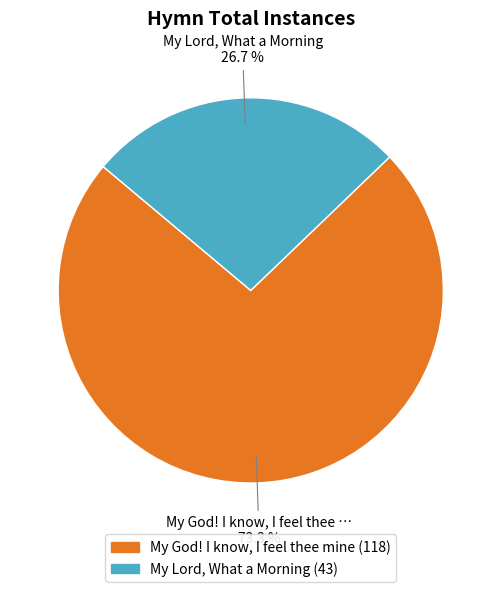

Which slice is the largest?

My God! I know, I feel thee mine